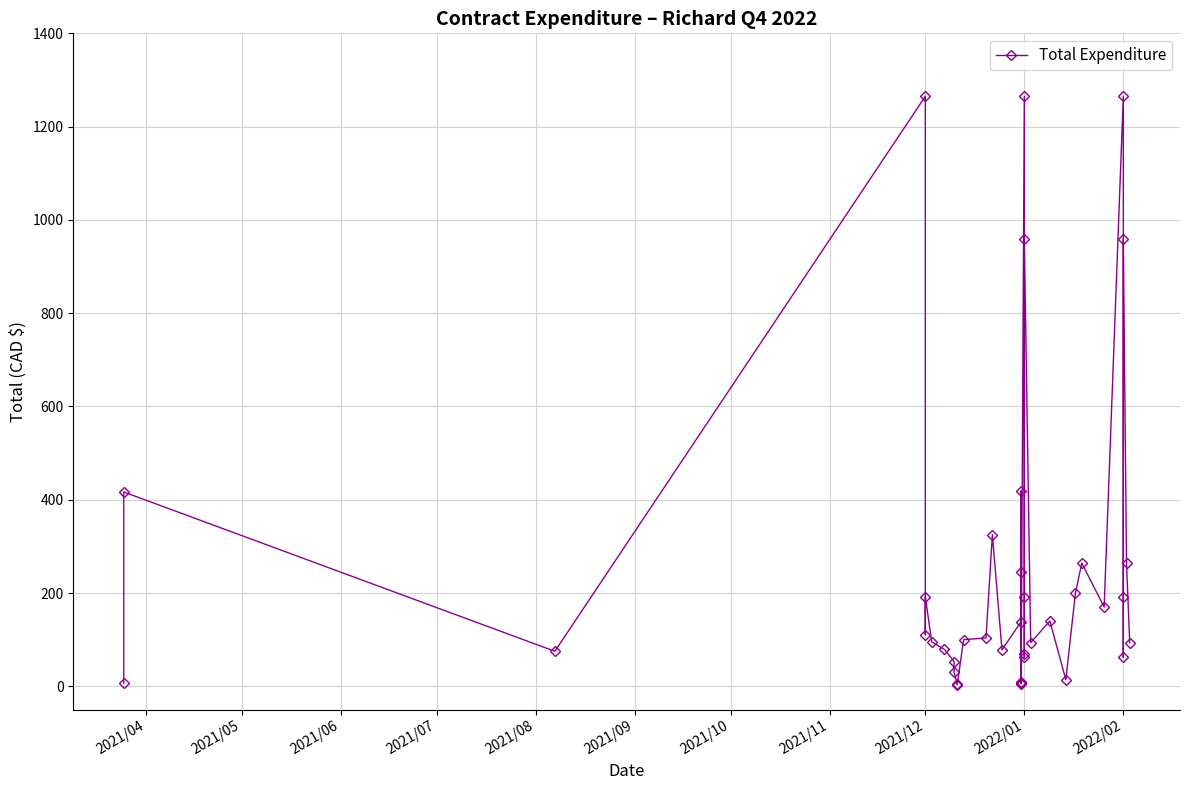

How many points are lower than both their immediate neighbors (excluding endpoints)?

11